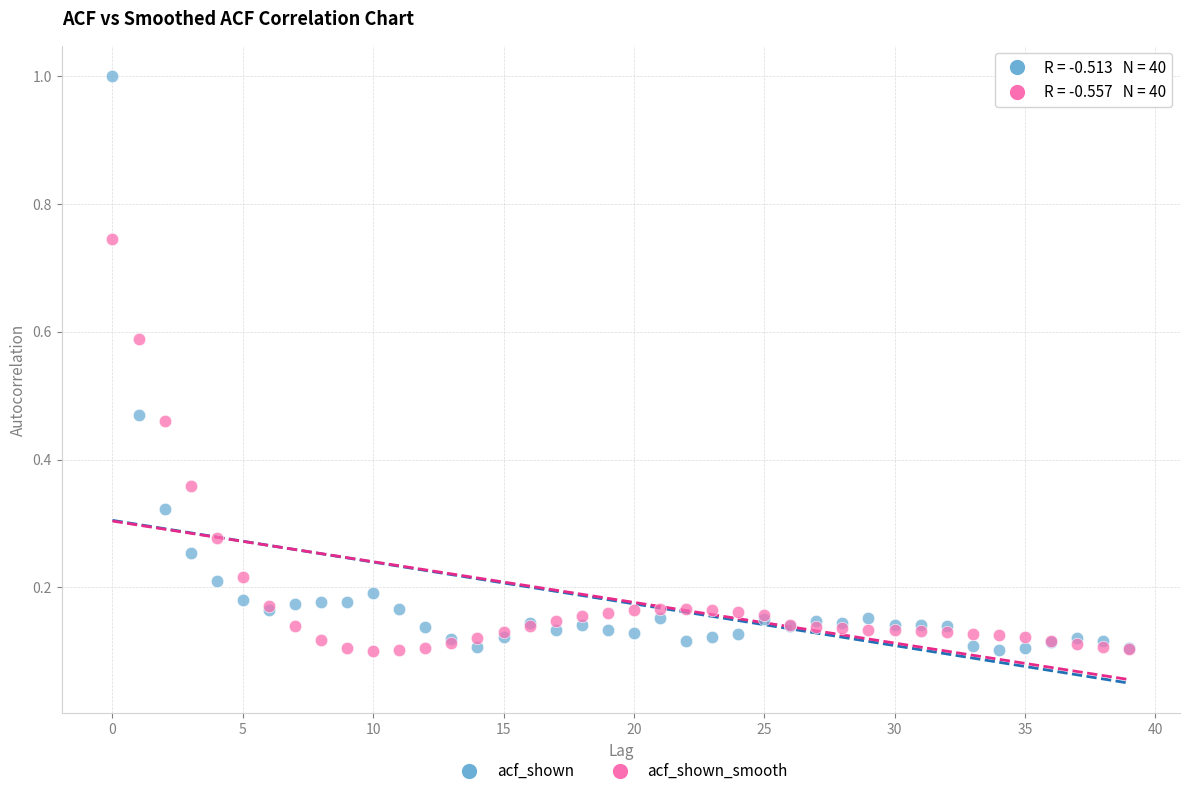

What are all the series names shown in the legend?

acf_shown, acf_shown_smooth